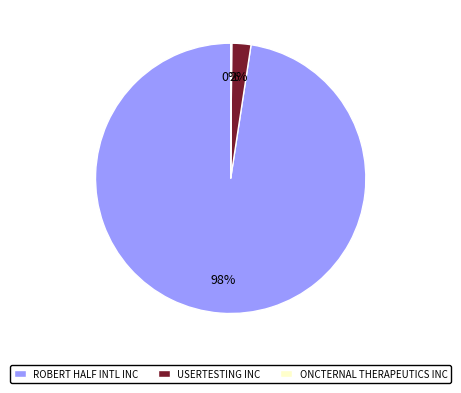

The USERTESTING INC slice represents 14% of the pie. True or false?

False